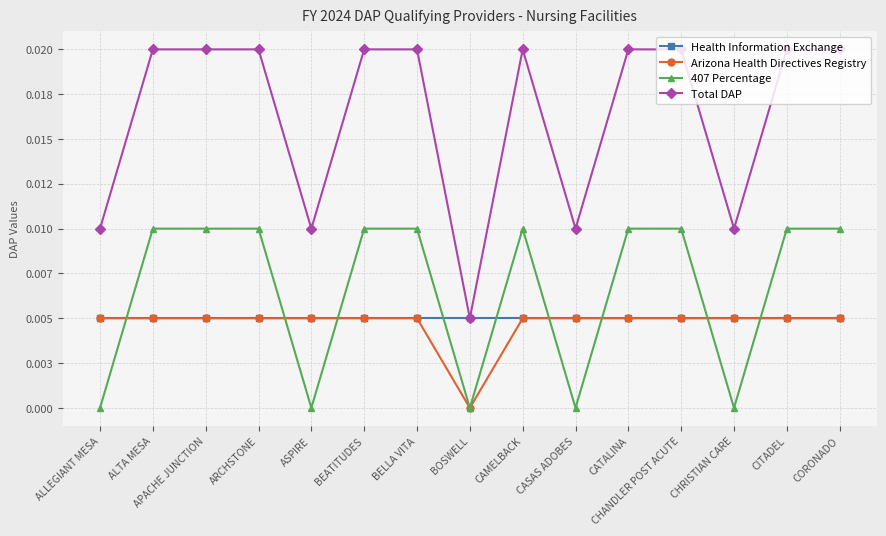

What are all the series names shown in the legend?

Health Information Exchange, Arizona Health Directives Registry, 407 Percentage, Total DAP